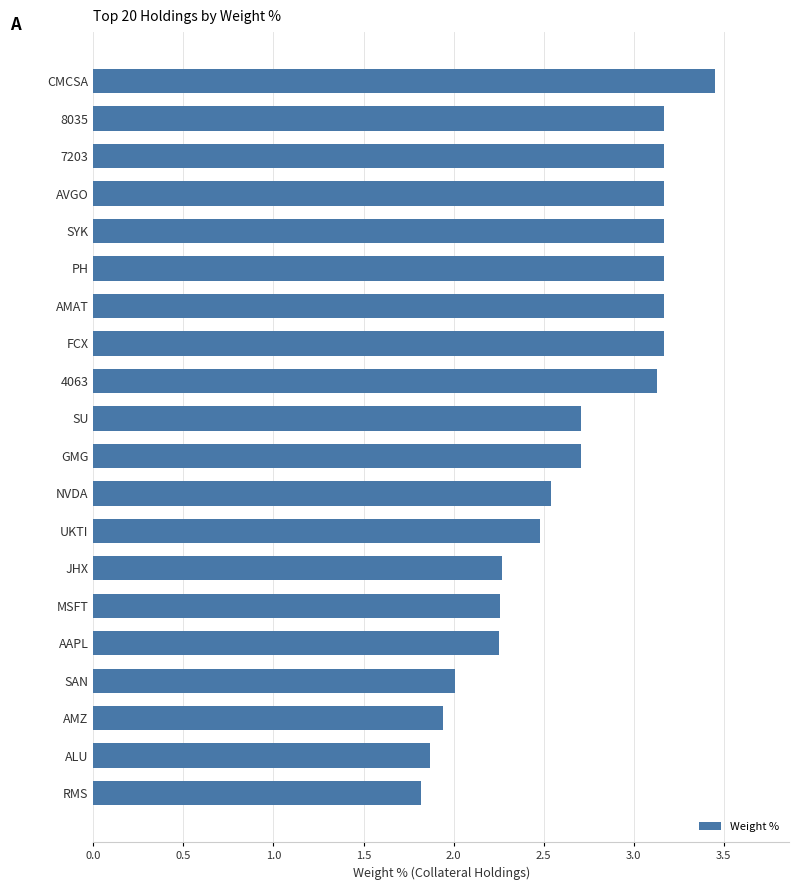

Is it true that the value at JHX is 1.4?

False